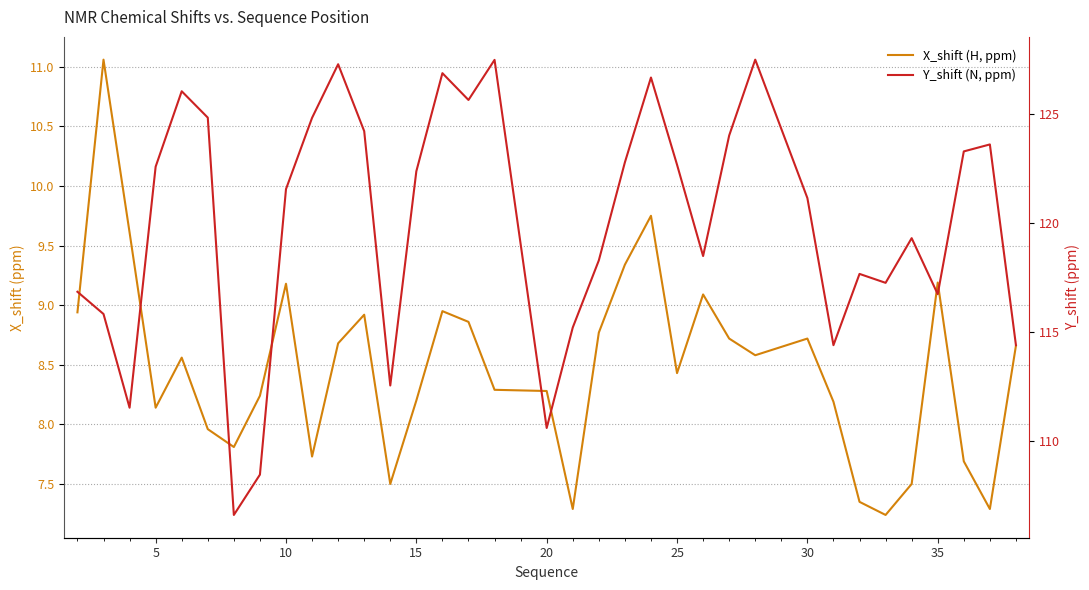

Count the number of categories in the chart.

35